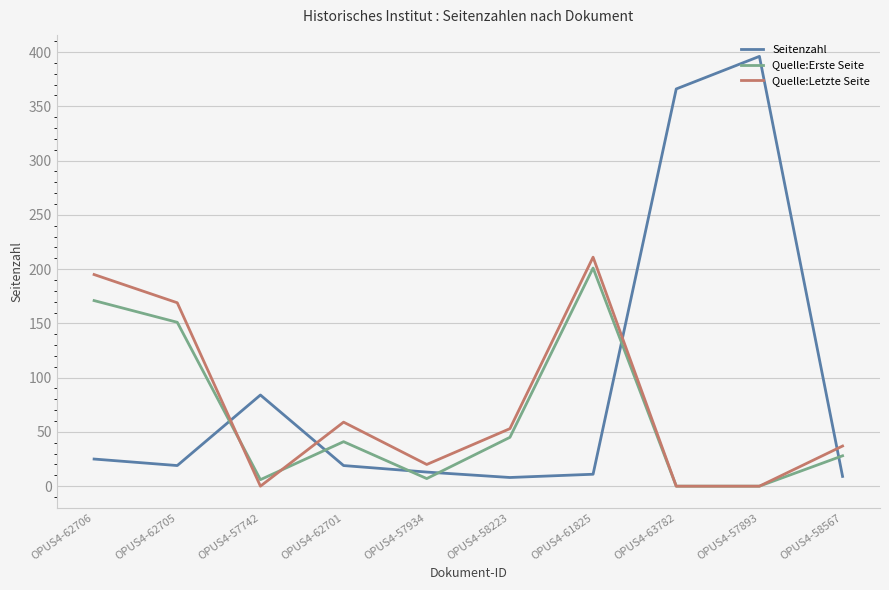

Which series changed the most between OPUS4-61825 and OPUS4-63782?

Seitenzahl